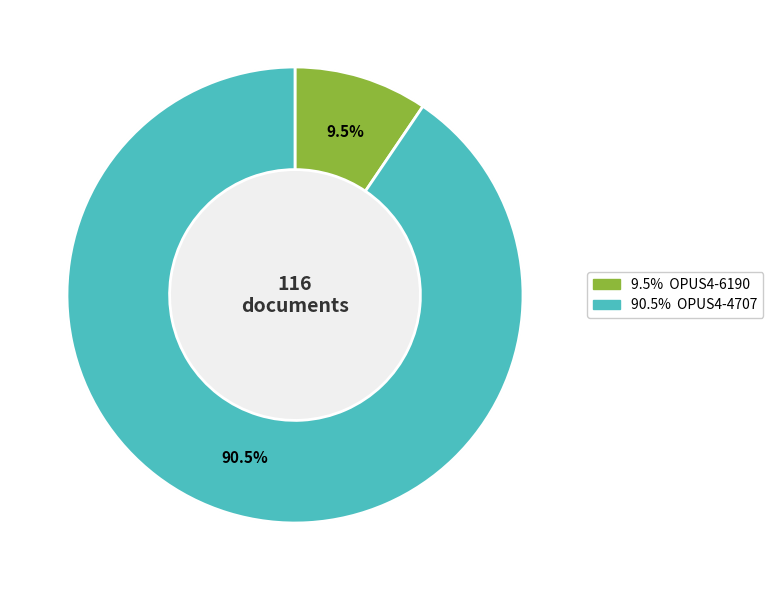

What percentage is the OPUS4-6190 slice, to the nearest percent?

9%